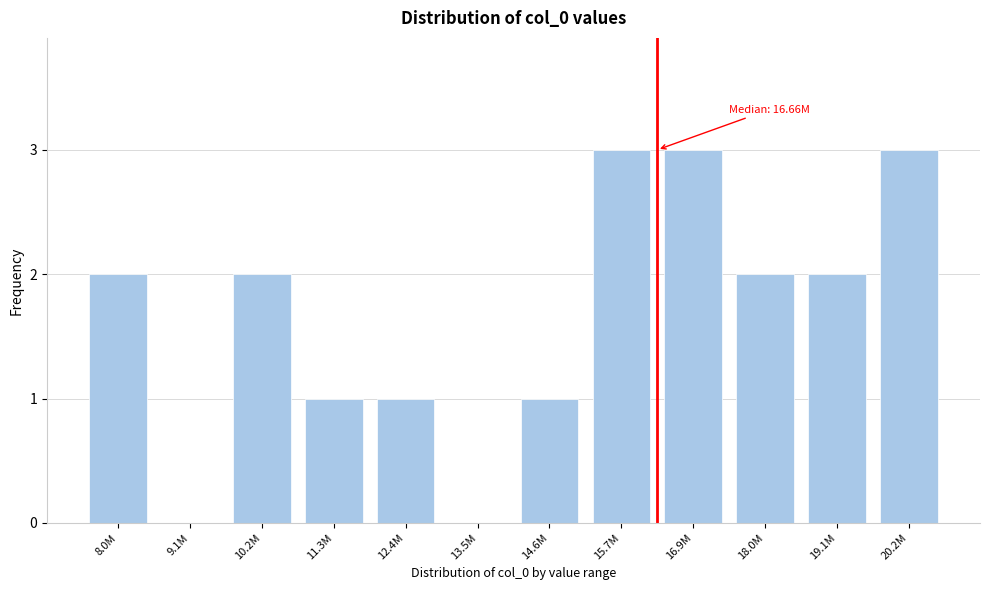

Reading left to right, what are all the values shown in this chart?

8.0M=2	9.1M=0	10.2M=2	11.3M=1	12.4M=1	13.5M=0	14.6M=1	15.7M=3	16.9M=3	18.0M=2	19.1M=2	20.2M=3